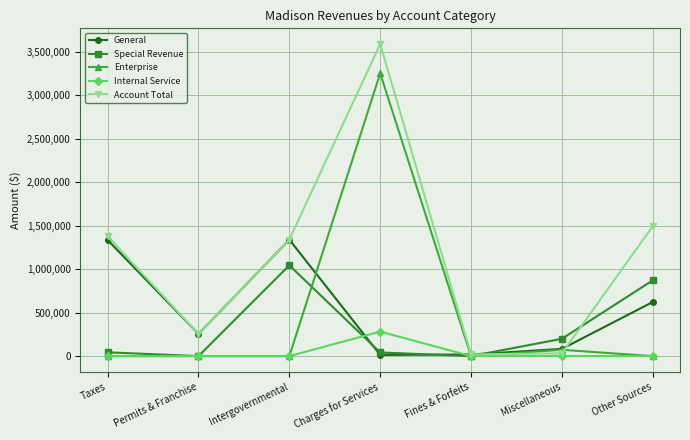

Where is Account Total nearest to the value 1803302?

Other Sources